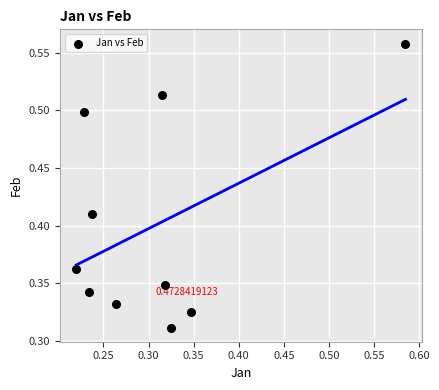

How many data points are displayed?

10